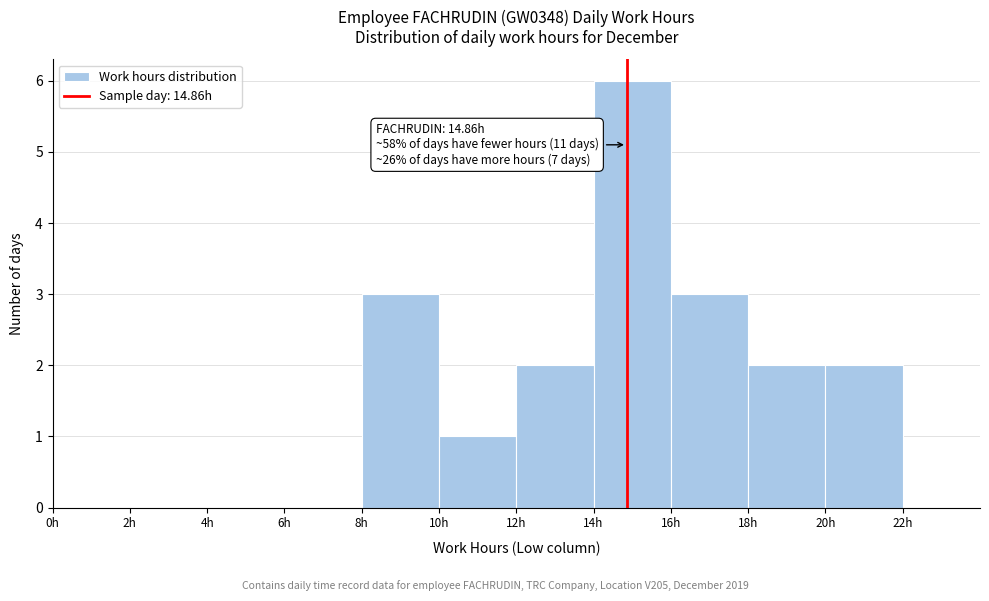

Over which range of the x-axis is the bar tallest?

14 to 16